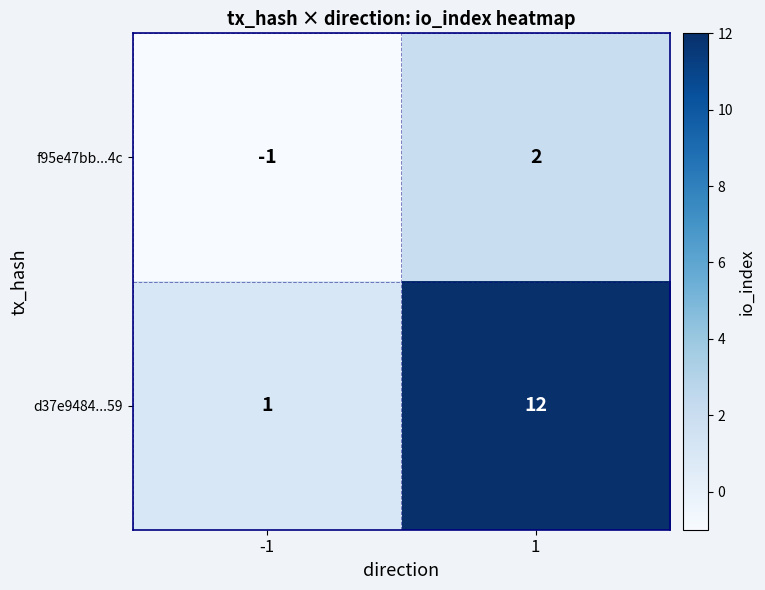

What is the difference between the highest and lowest values at -1?

2